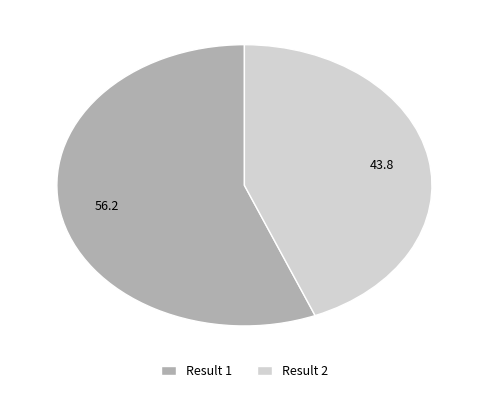

Count the number of slices in the pie.

2